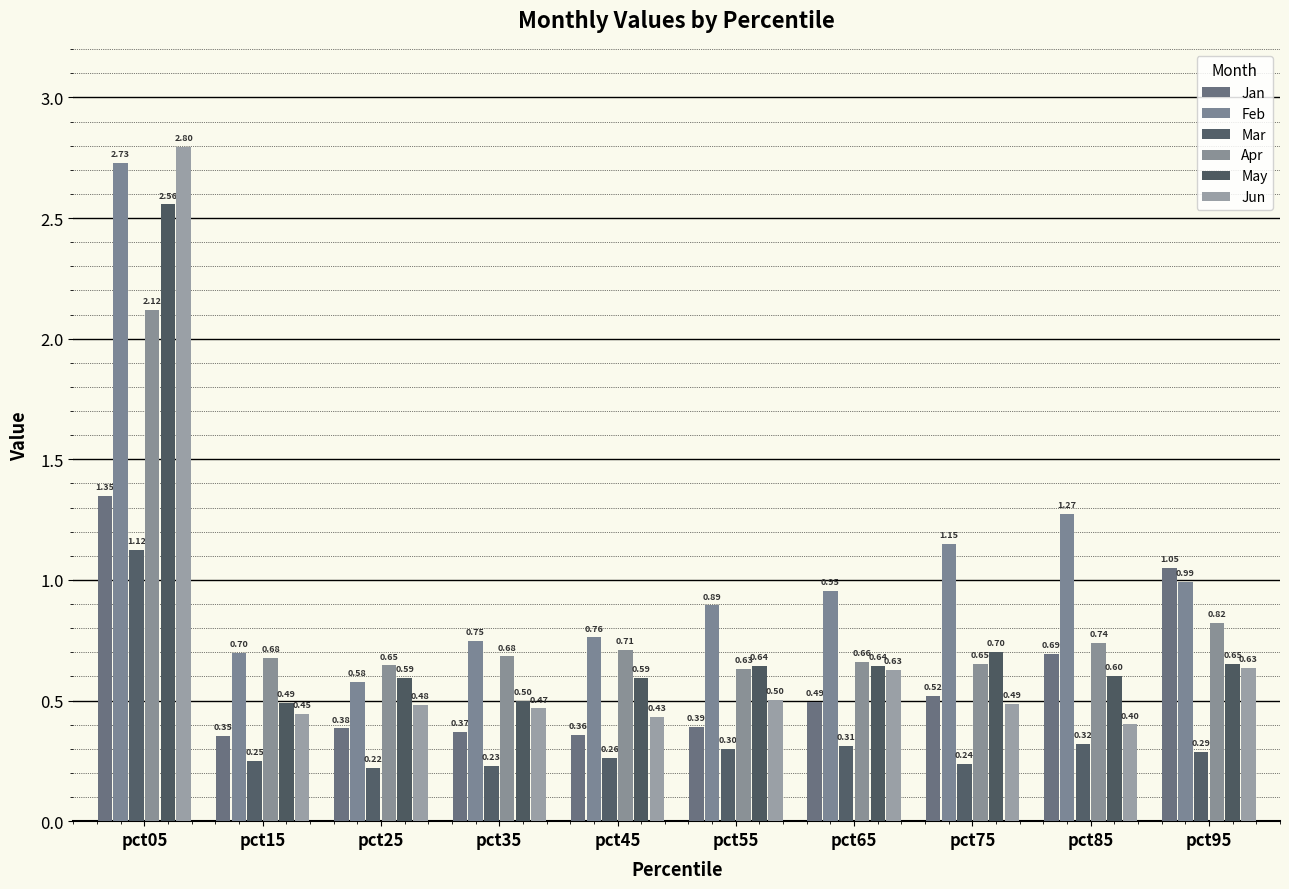

What are all the series names shown in the legend?

Jan, Feb, Mar, Apr, May, Jun